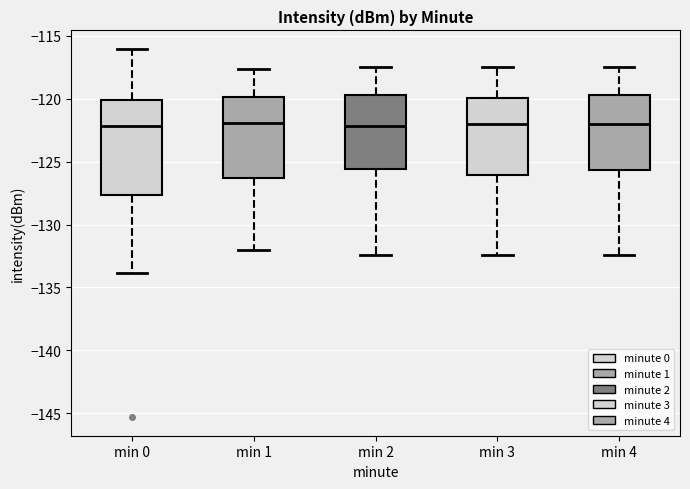

Reading left to right, transcribe this box plot: for each box, give where its median line is, the range the box spans, and where its two whiskers end, as read against the y-axis. The values are not printed on the chart, so give them approximately, as read against the axis.

min 0: median -122.0, box -127.5 to -120.0, whiskers -134.0 to -116.0
min 1: median -122.0, box -126.5 to -120.0, whiskers -132.0 to -117.5
min 2: median -122.0, box -125.5 to -119.5, whiskers -132.5 to -117.5
min 3: median -122.0, box -126.0 to -120.0, whiskers -132.5 to -117.5
min 4: median -122.0, box -125.5 to -119.5, whiskers -132.5 to -117.5